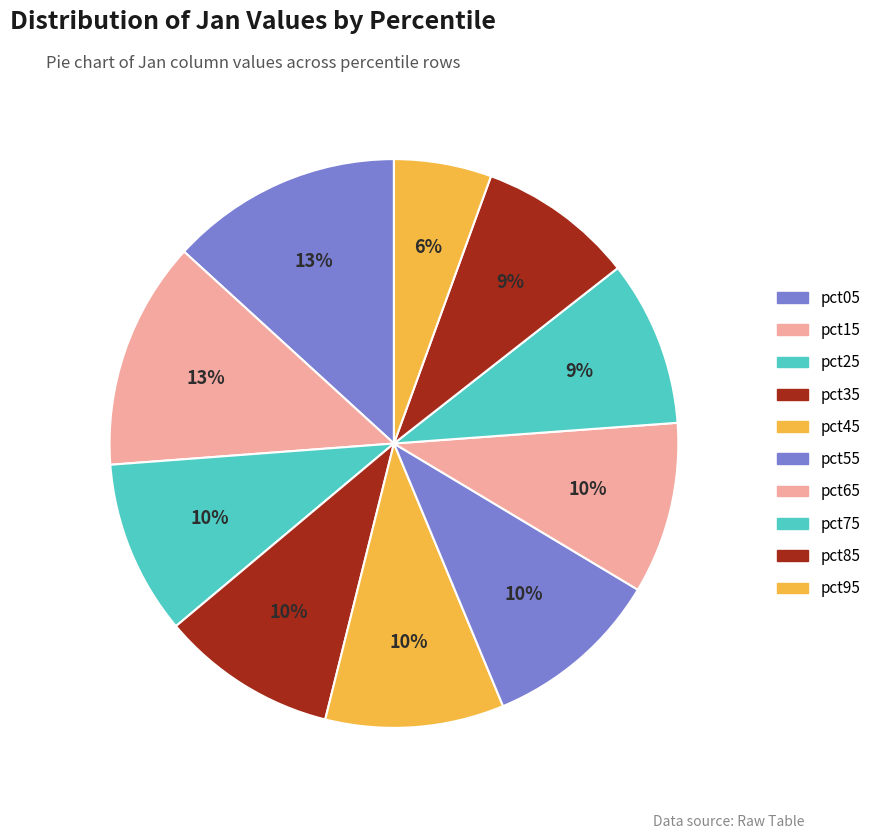

To the nearest percent, what percentage of the pie is pct15?

13%